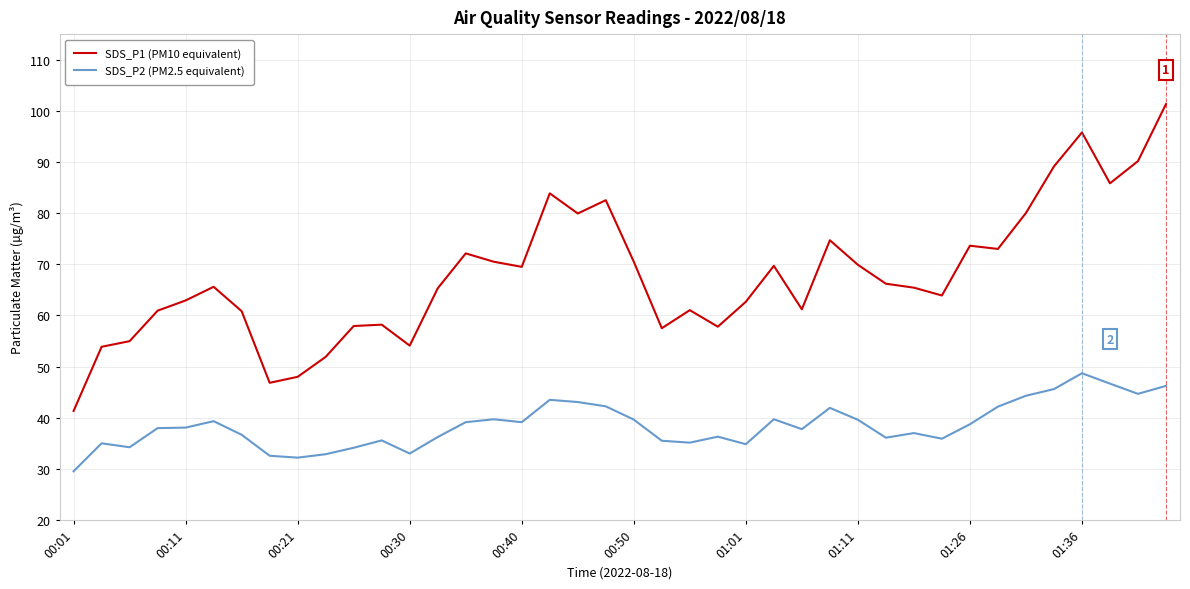

Which series has the largest total across all categories?

SDS_P1 (PM10 equivalent)